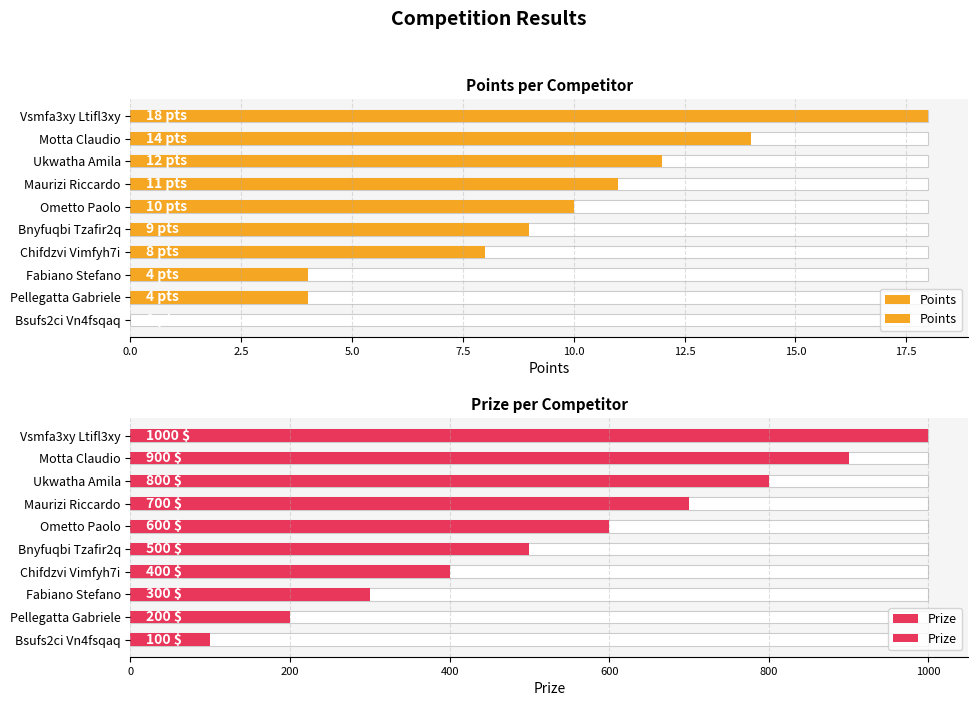

List the series in order of their overall mean, highest first.

Prize, Points